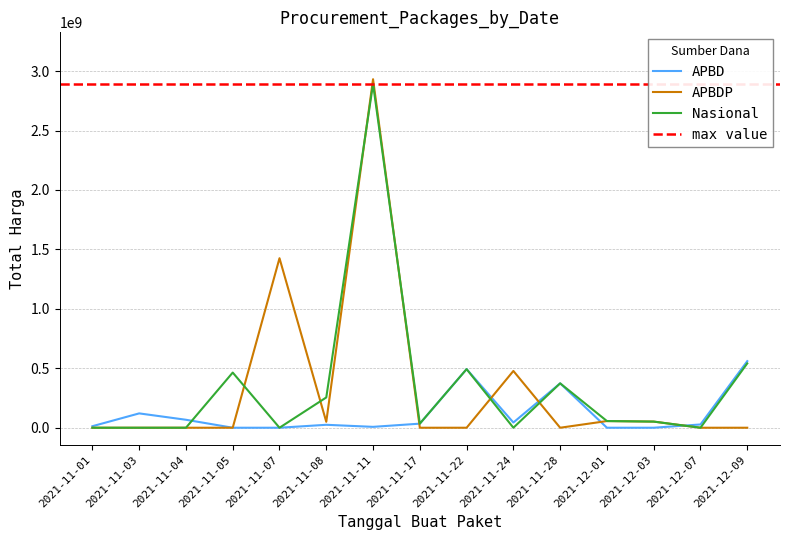

Which series changed the most between 2021-11-04 and 2021-12-03?

Total Harga (Nasional)